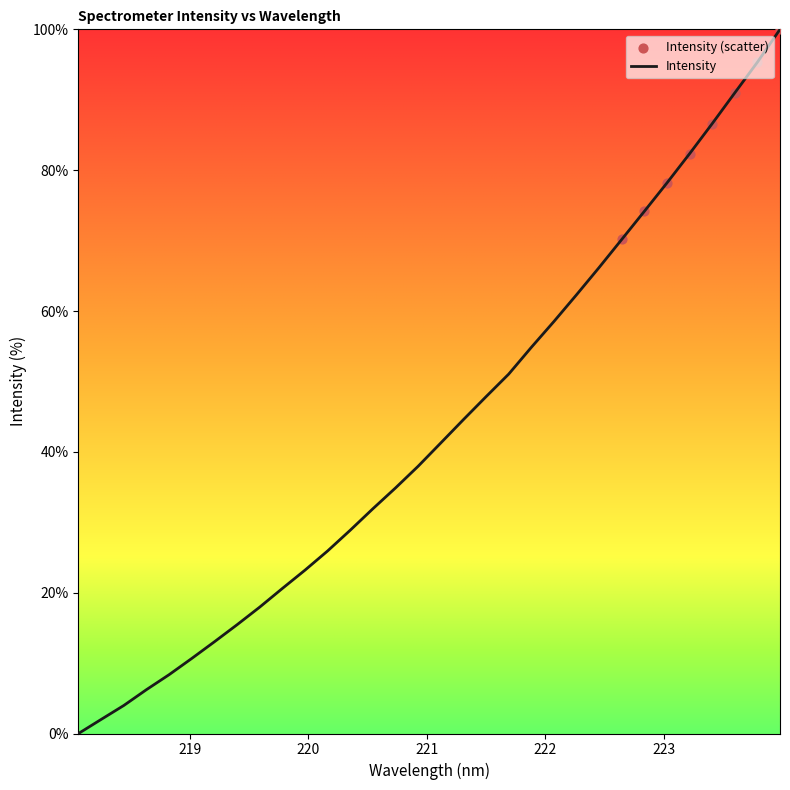

What is the maximum value shown in the chart?

100.0